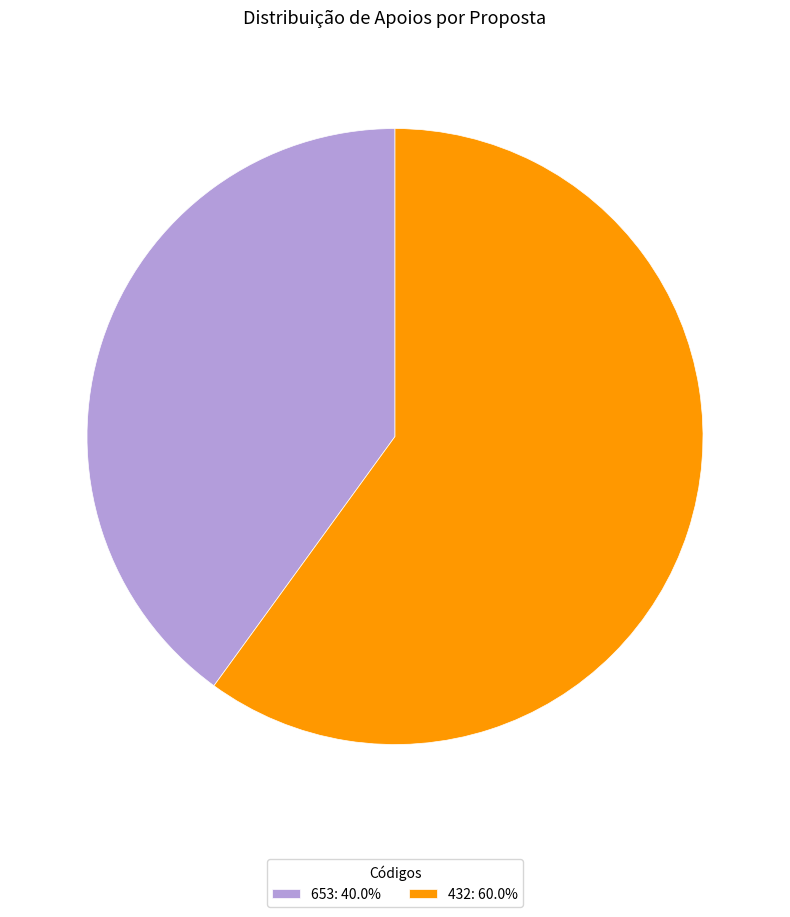

Which slice is the smallest?

653